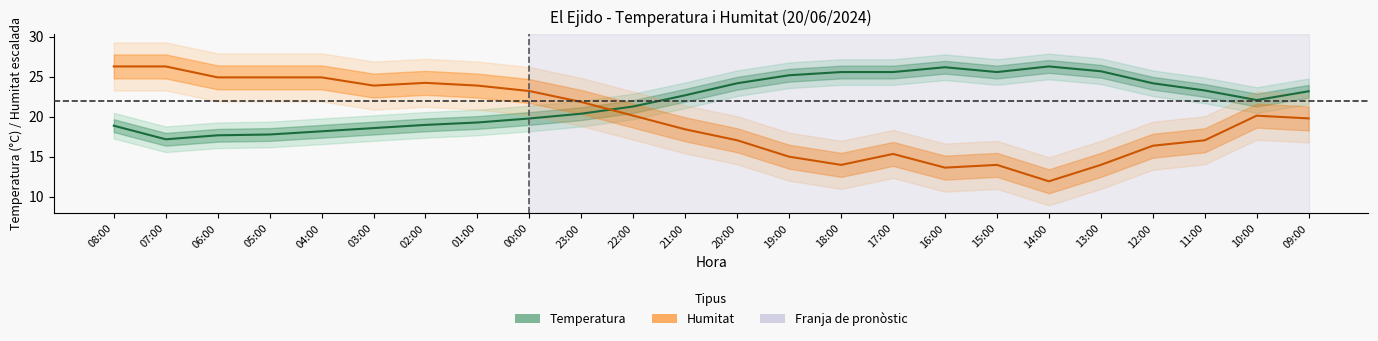

What are all the series names shown in the legend?

Temperatura, Humitat